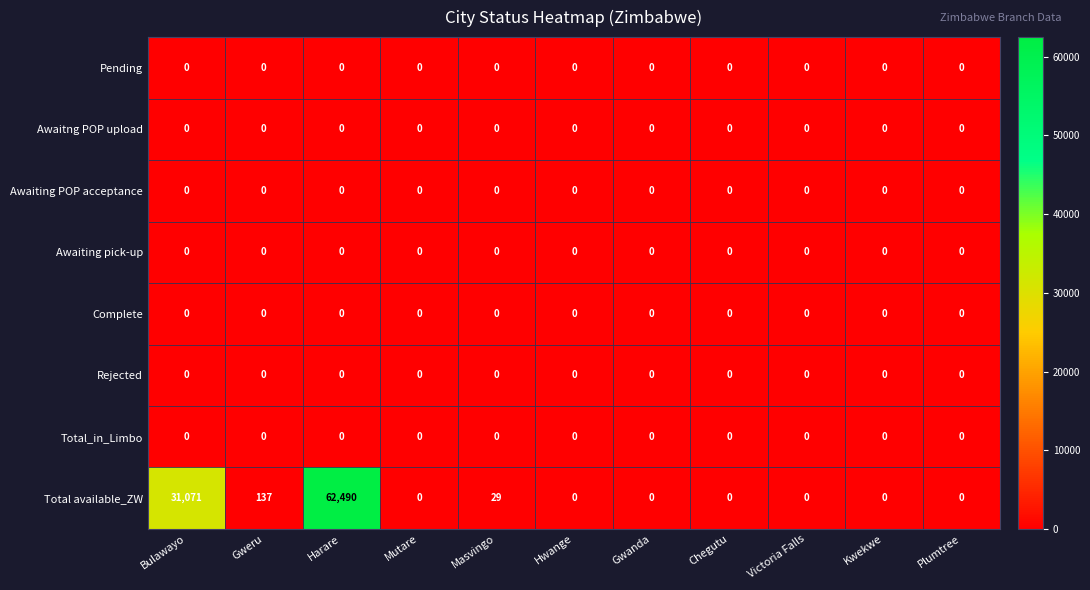

Which series has the largest range (max minus min)?

Total available_ZW